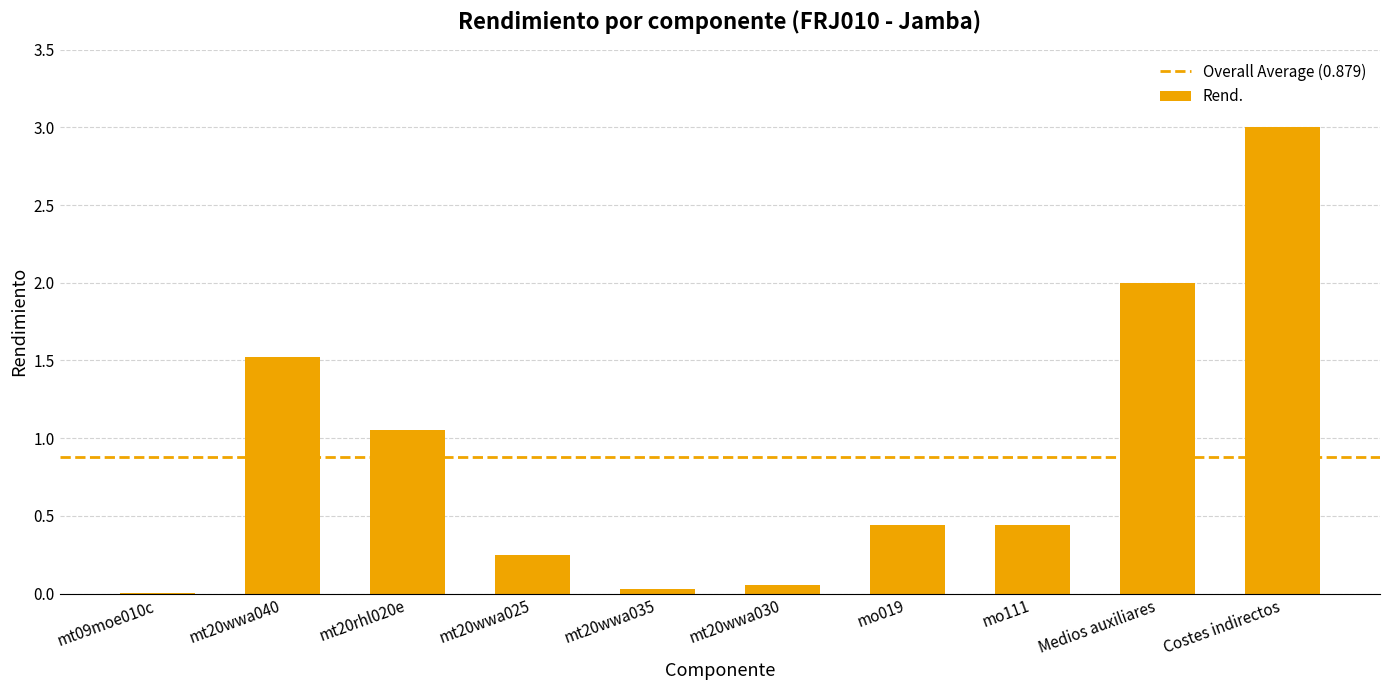

The chart shows a value of 3.0 at Costes indirectos. True or false?

True